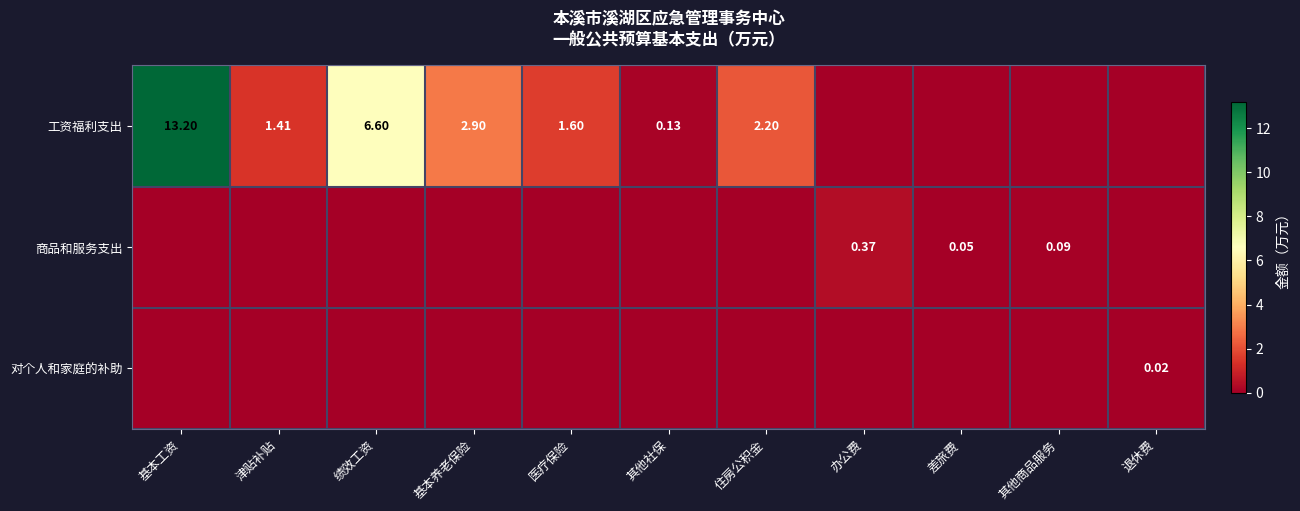

At how many categories does at least one series exceed 7?

1